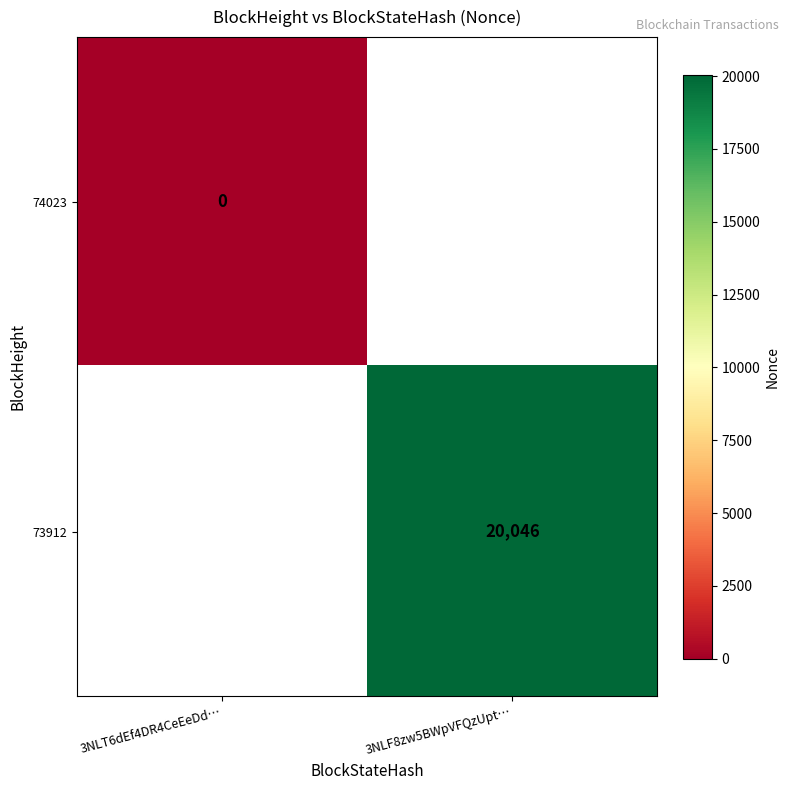

The 73912 series shows 9846.7 at 3NLF8zw5BWpVFQzUpt…. True or false?

False